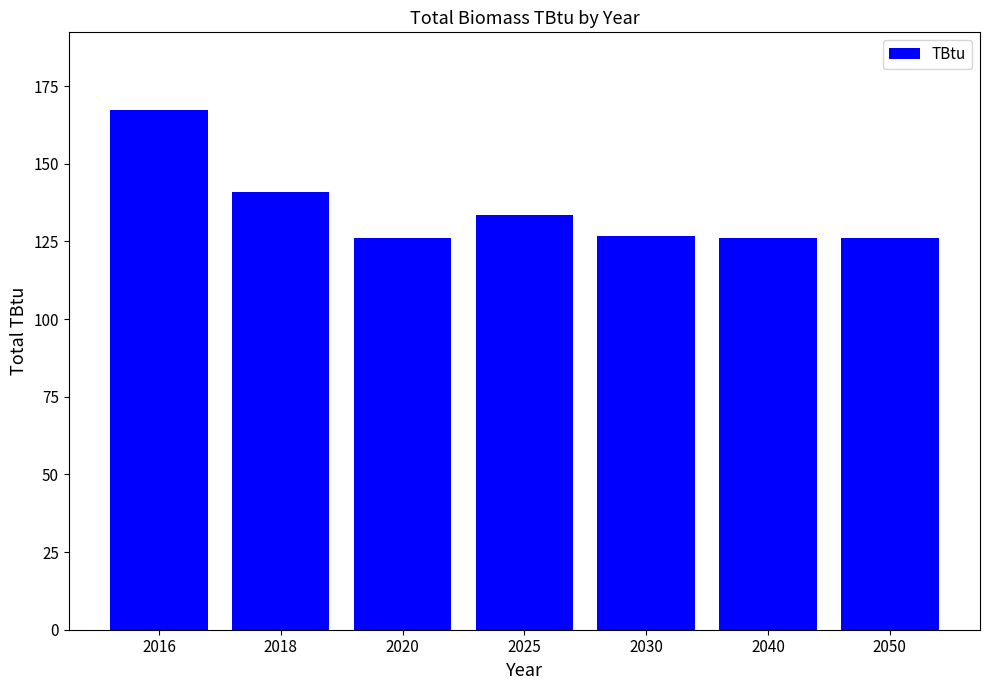

The value at 2030 is 65.9. True or false?

False